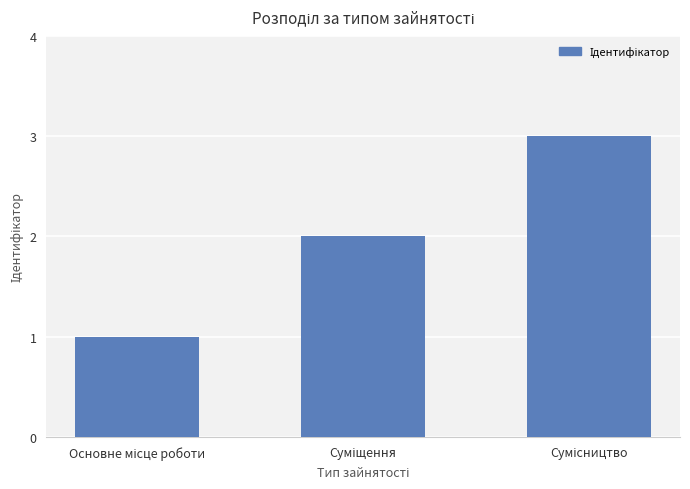

What is the difference between the maximum and minimum values?

2